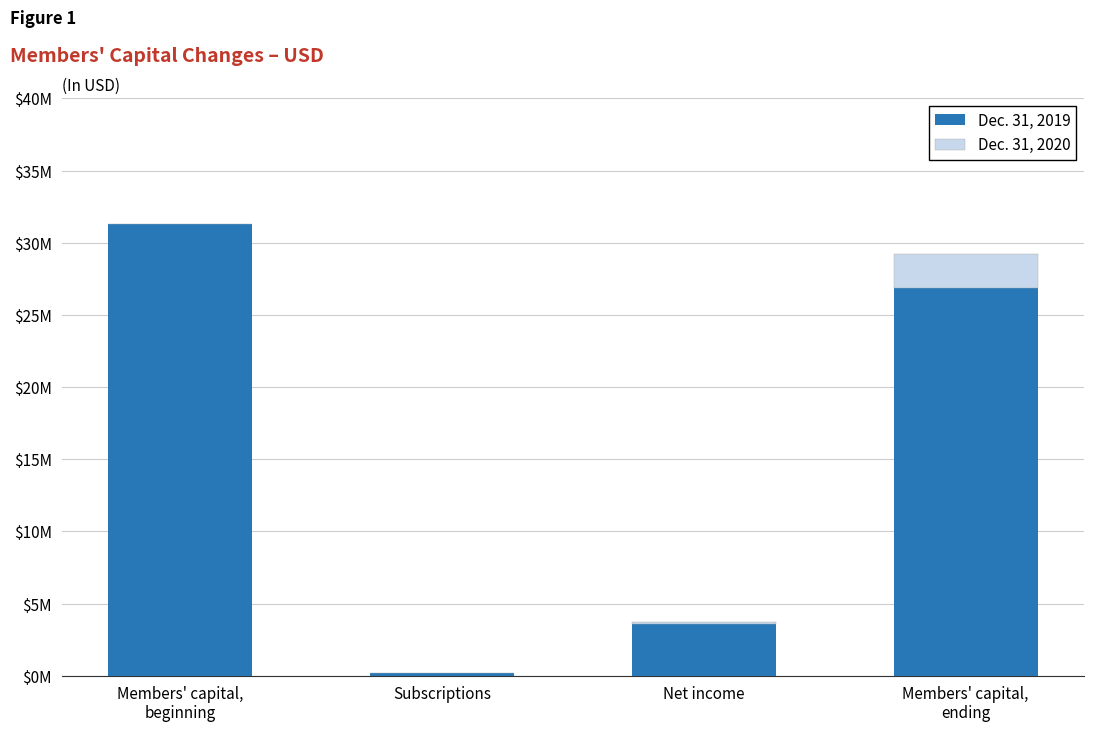

How many Dec. 31, 2019 values are between 3546649 and 31314964?

3